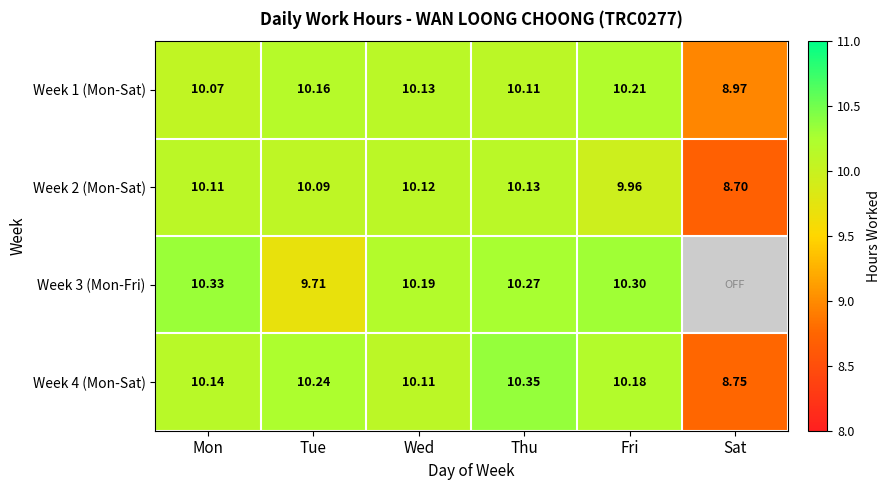

What is the greatest value displayed?

10.3